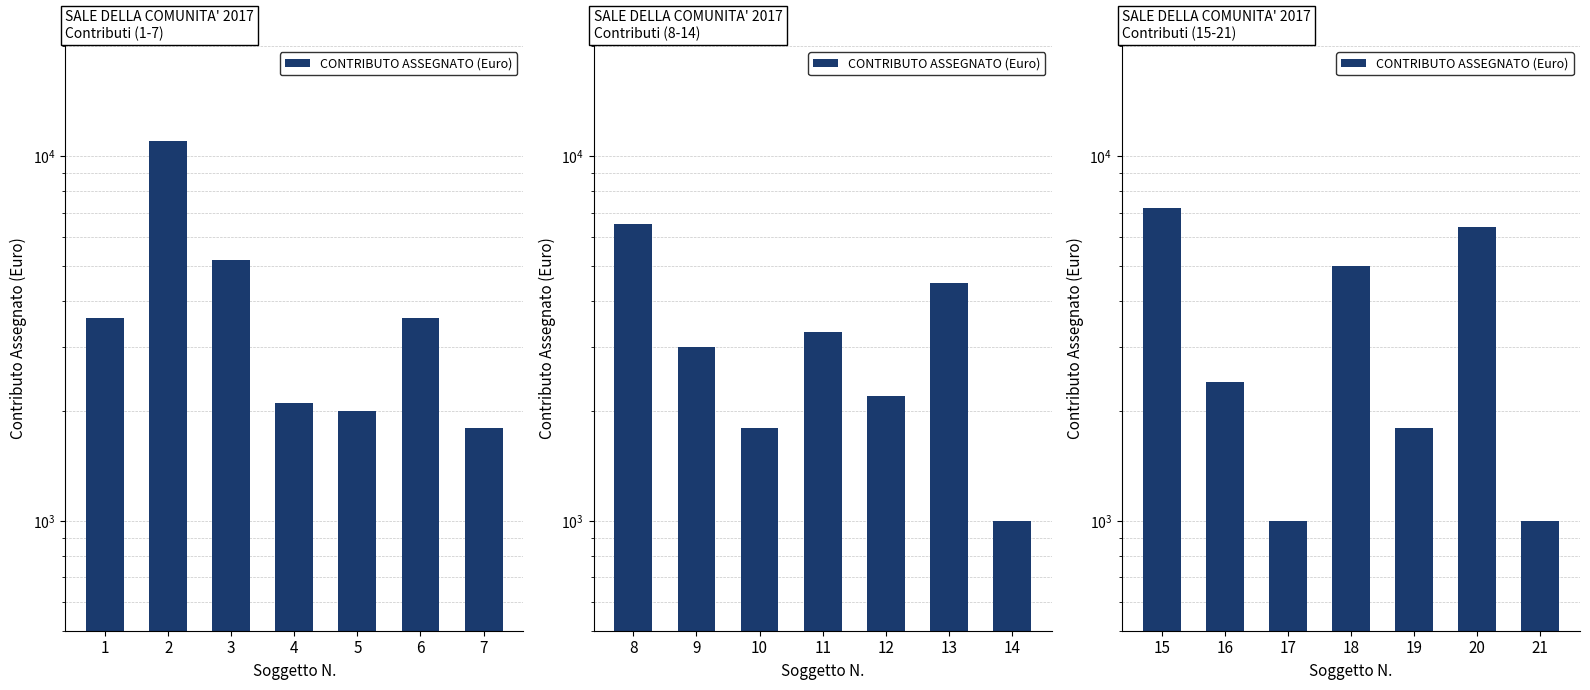

Between 19 and 21, which is larger?

19